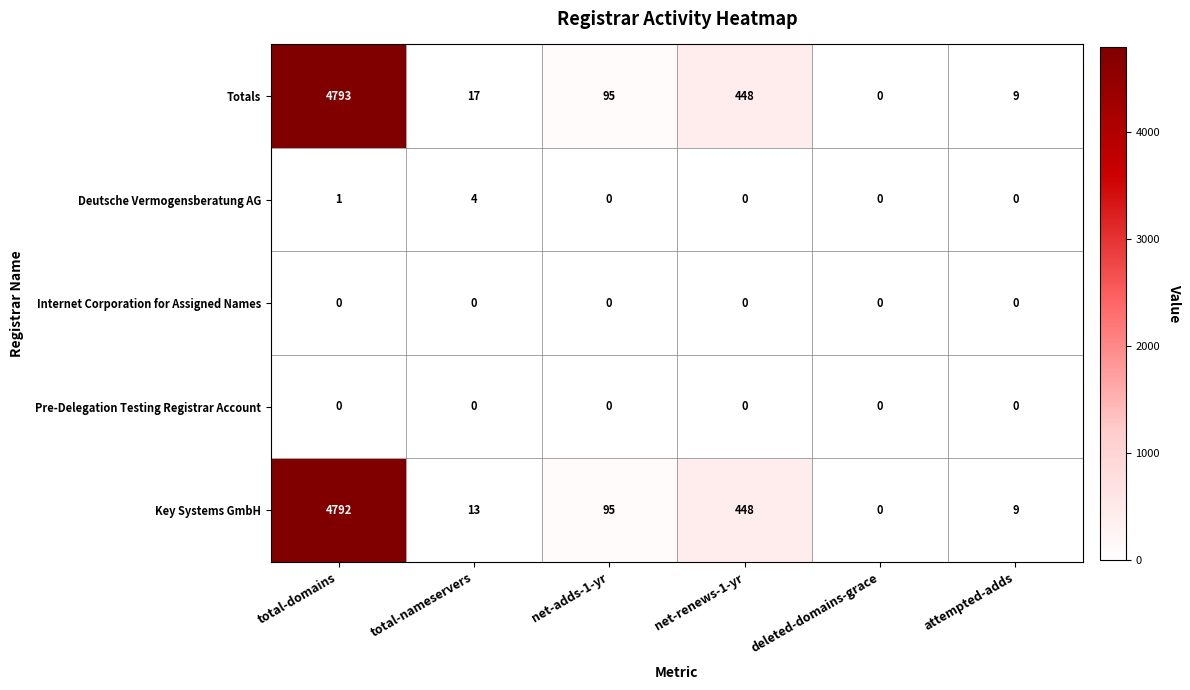

List the labels in order of Key Systems GmbH value, smallest first.

deleted-domains-grace, attempted-adds, total-nameservers, net-adds-1-yr, net-renews-1-yr, total-domains